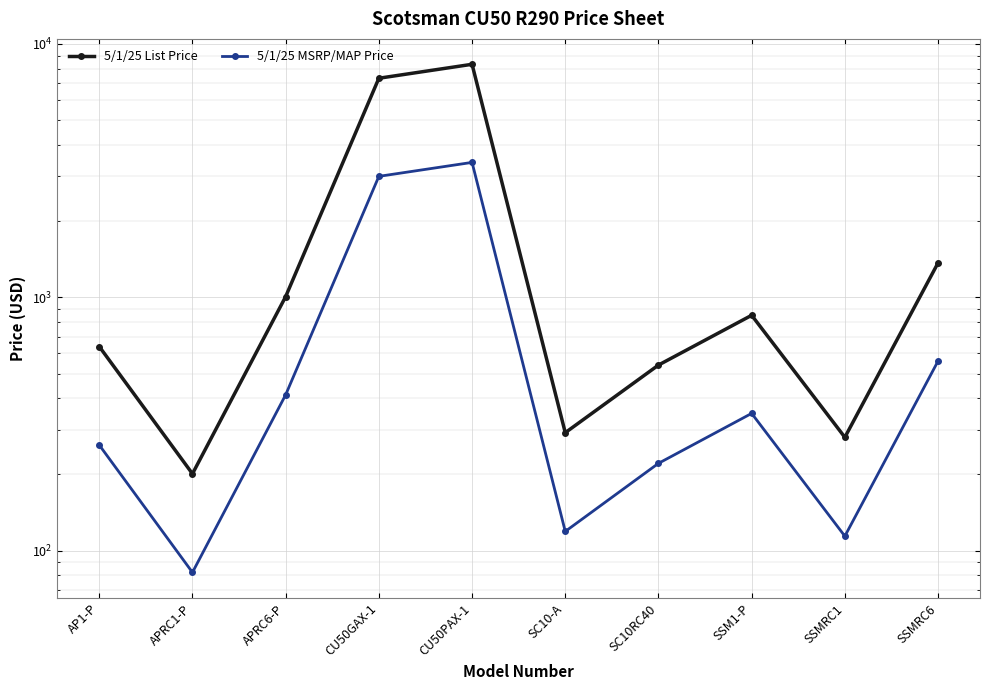

What is the maximum value for 5/1/25 List Price?

8314